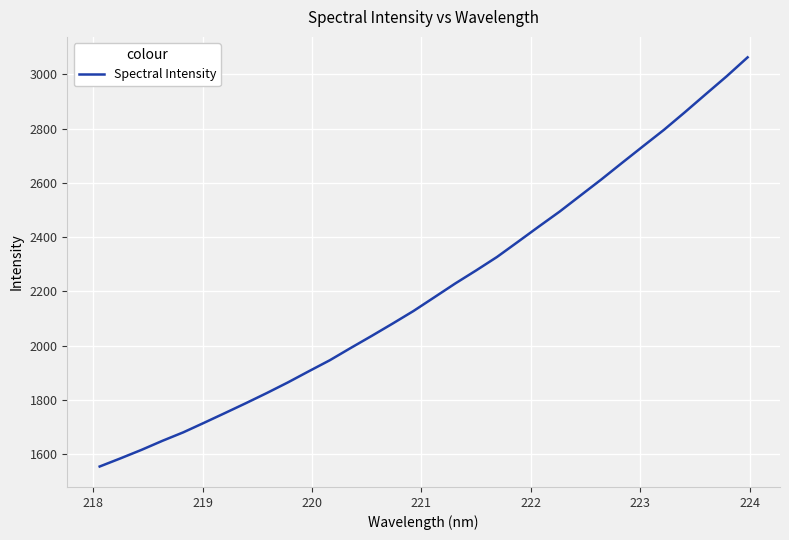

What is the difference between the maximum and minimum values?

1509.3